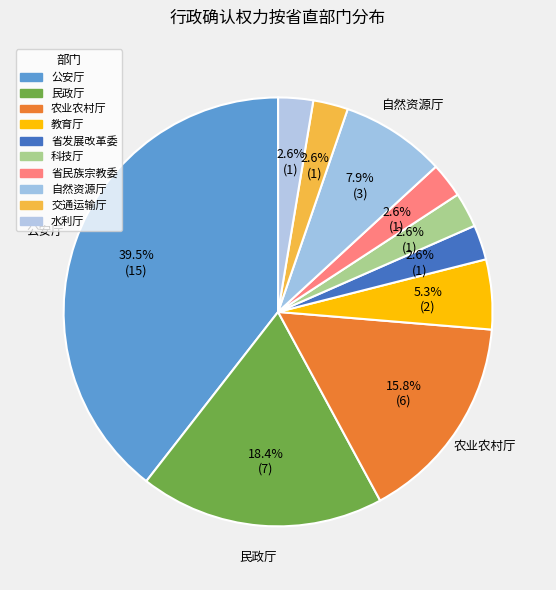

Is there any slice that represents more than half of the pie?

No